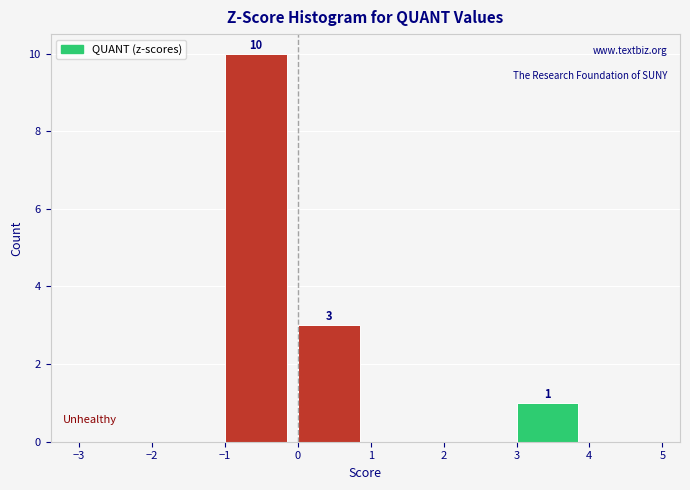

Which range on the x-axis has the tallest bar?

-1 to 0